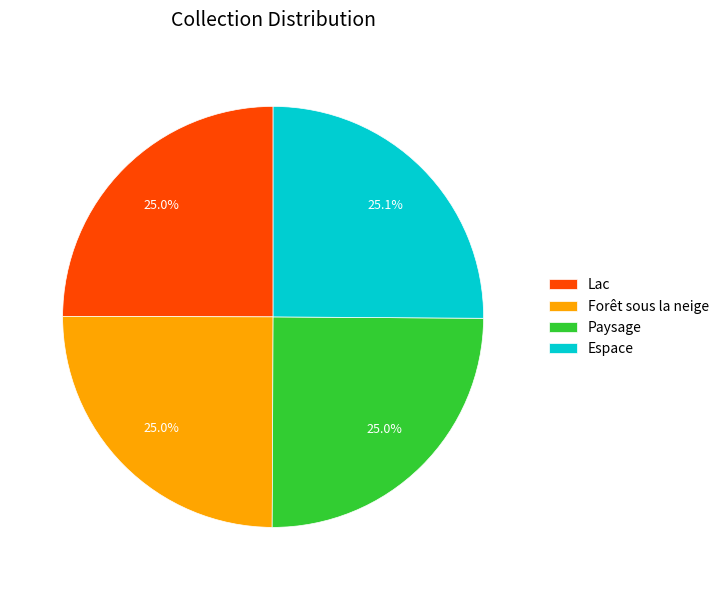

Is there any slice that represents more than half of the pie?

No